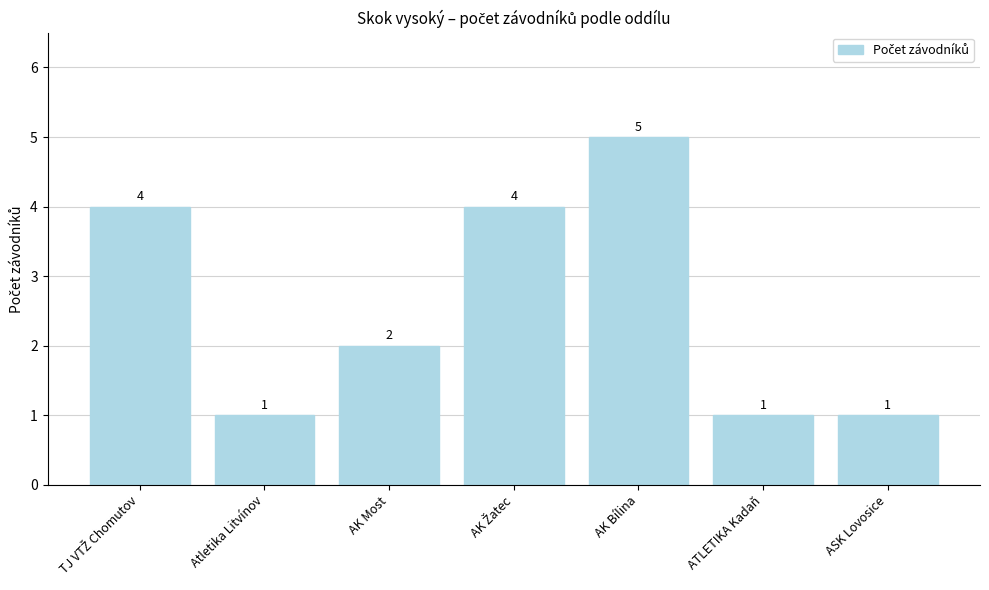

The chart shows a value of 1 at ATLETIKA Kadaň. True or false?

True